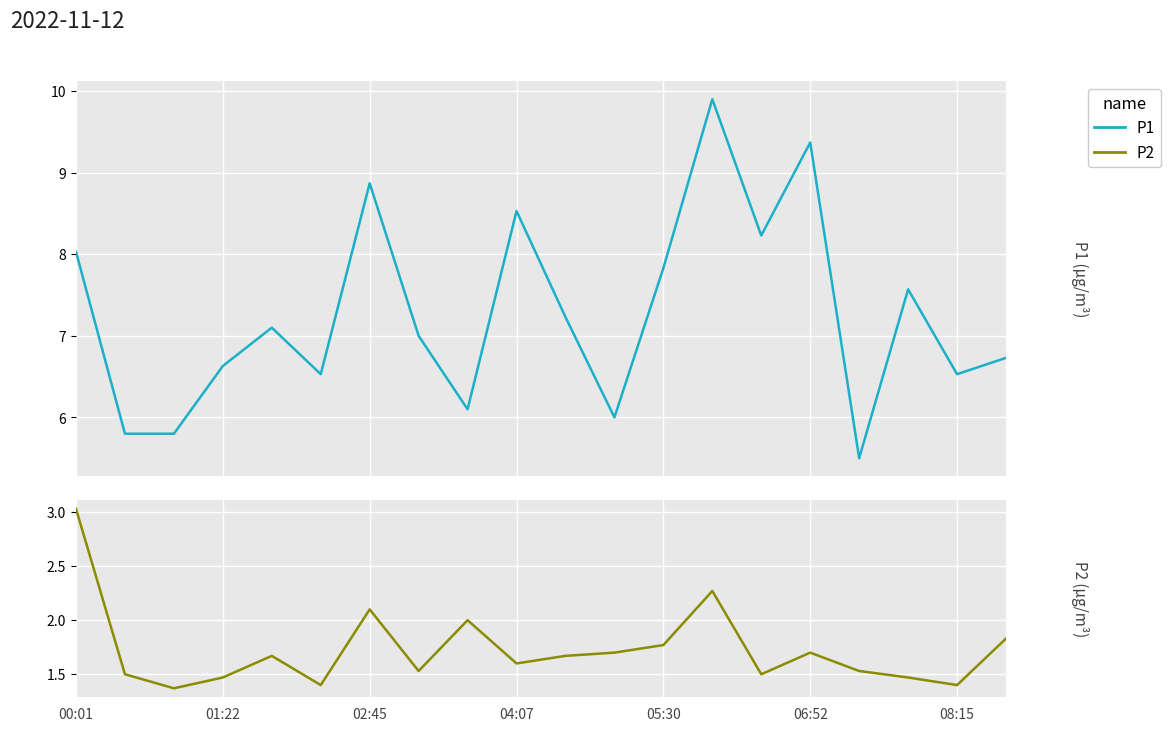

What is the sum of the P1 values at 14 and 04:07?

14.9